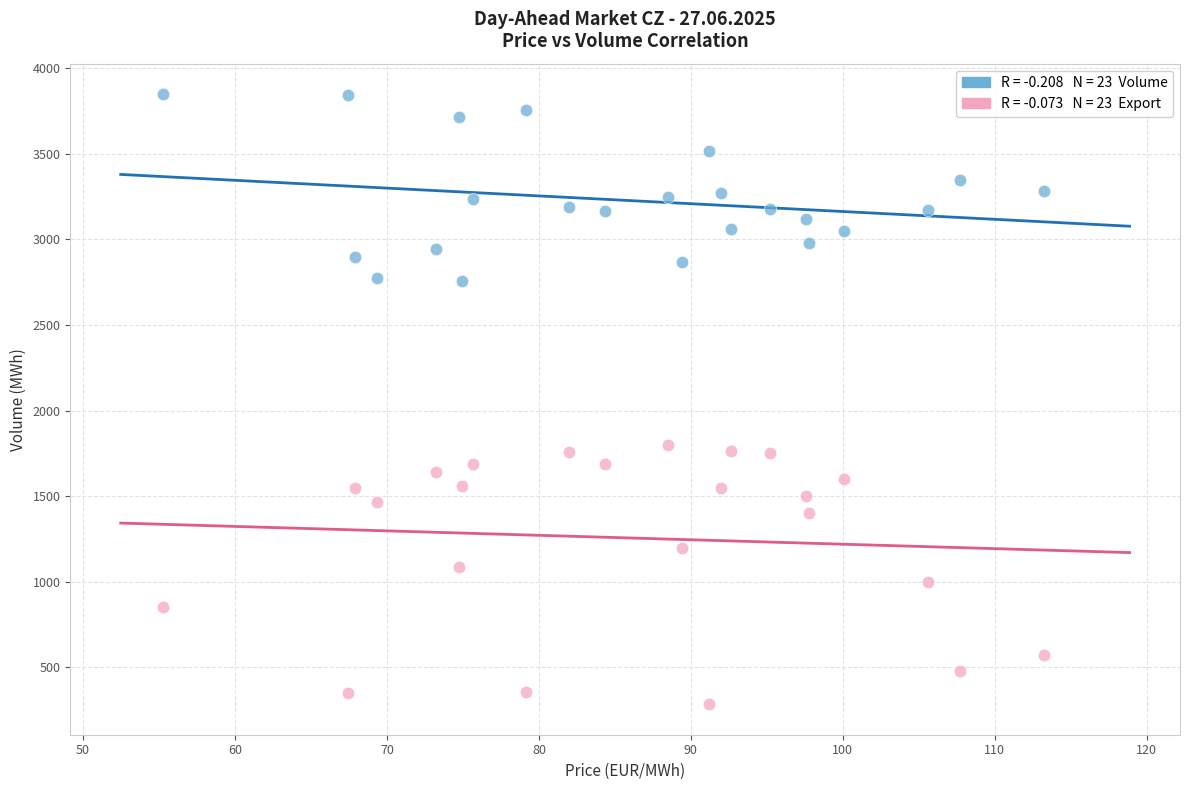

Across all data points, what is the range of Y values (max minus min)?

3562.7